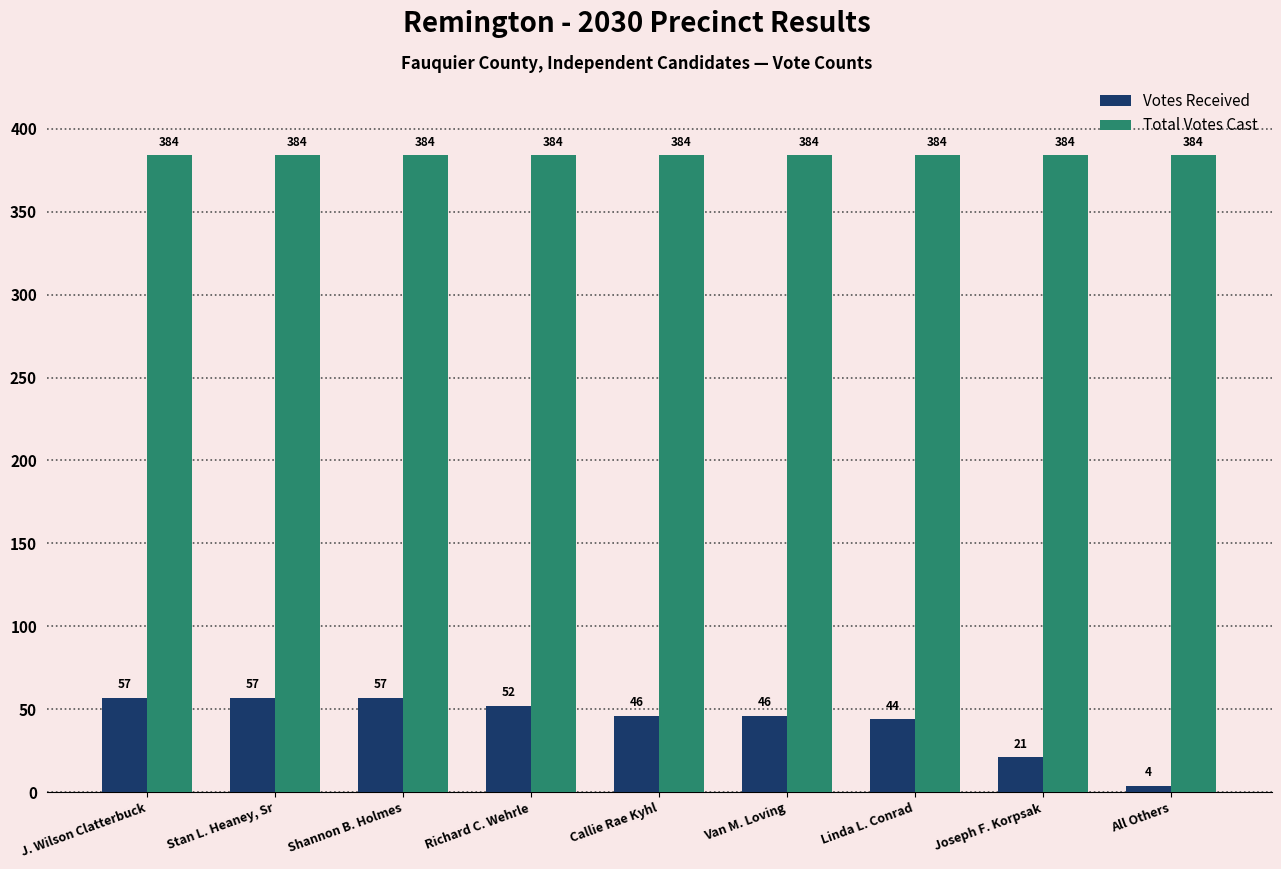

How many bars are there in each group?

2